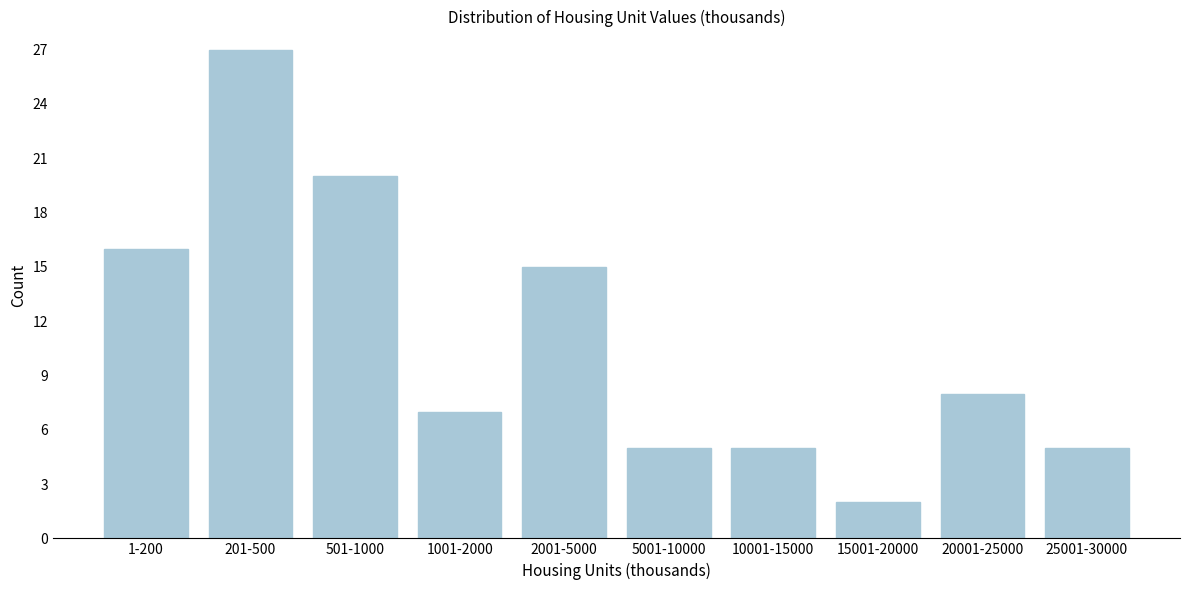

Reading left to right, extract all data points from this chart.

1-200=16	201-500=27	501-1000=20	1001-2000=7	2001-5000=15	5001-10000=5	10001-15000=5	15001-20000=2	20001-25000=8	25001-30000=5